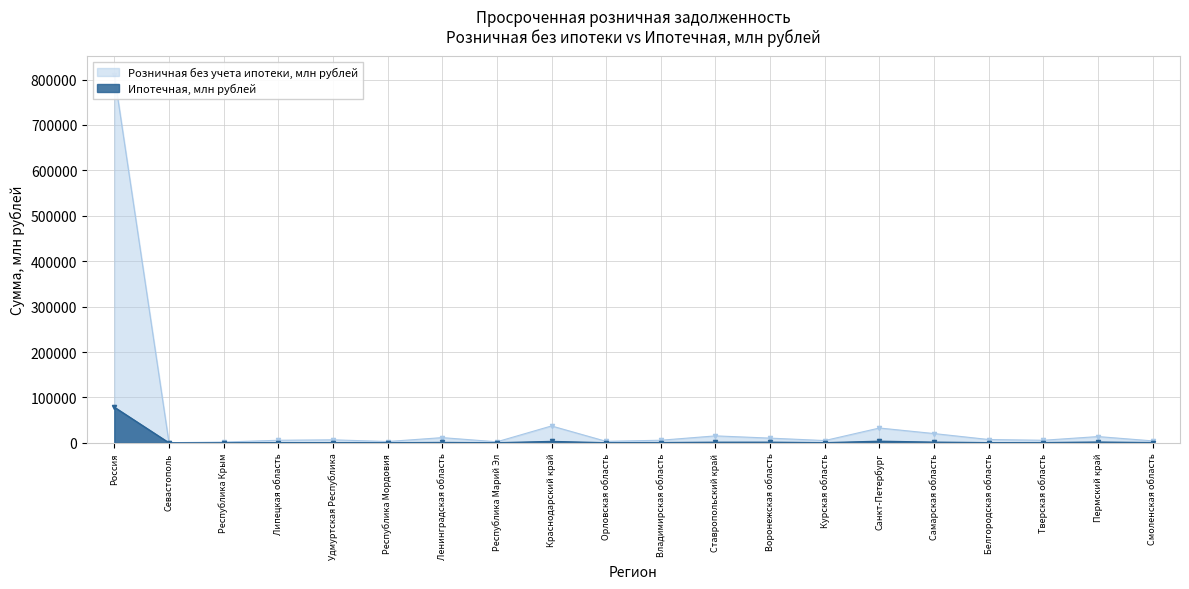

List the series in order of their overall mean, highest first.

Розничная без учета ипотеки, млн рублей, Ипотечная, млн рублей